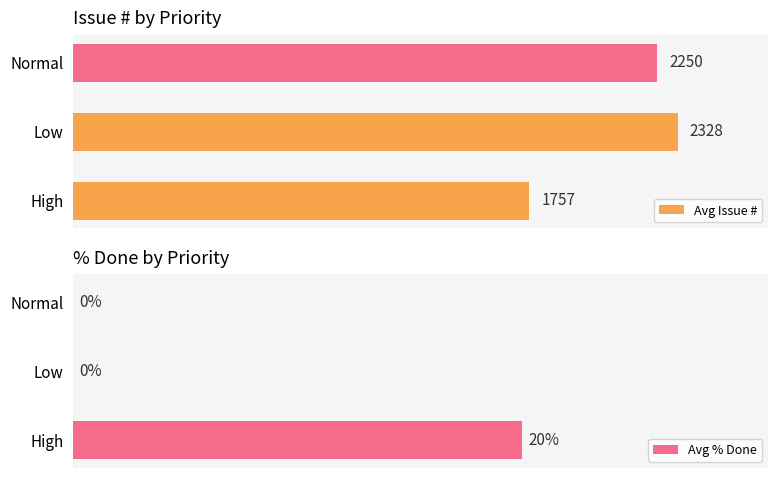

What is the greatest value displayed?

2328